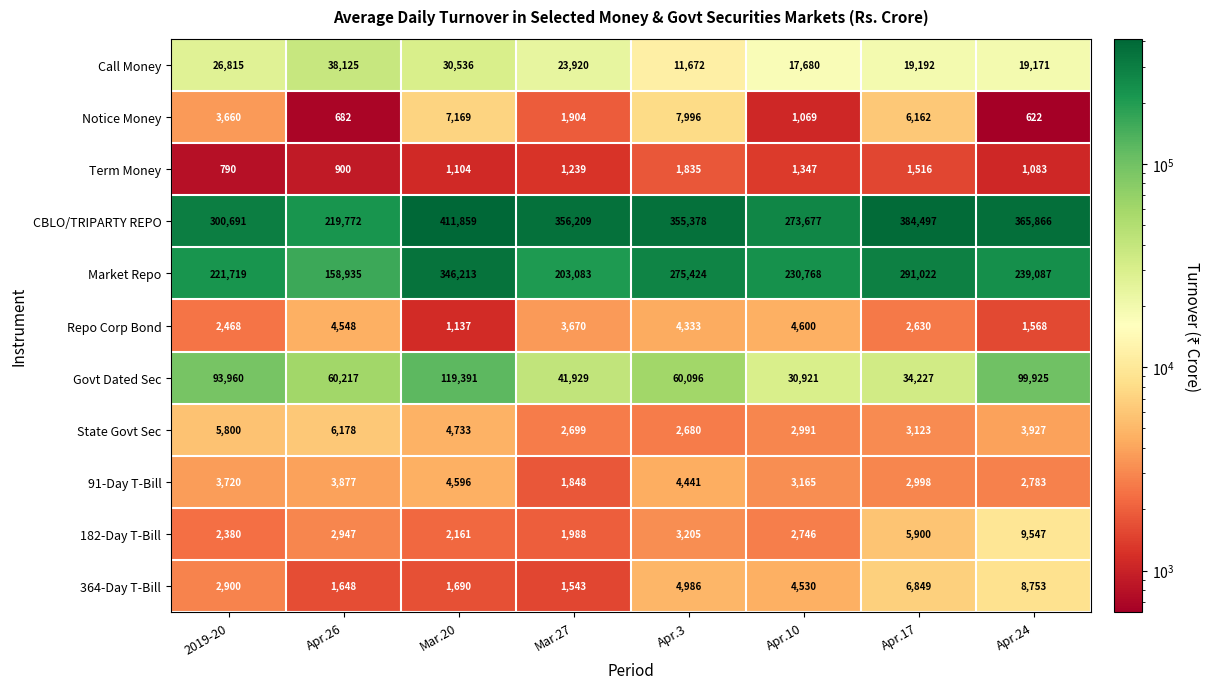

Which series has the widest spread of values?

CBLO/TRIPARTY REPO